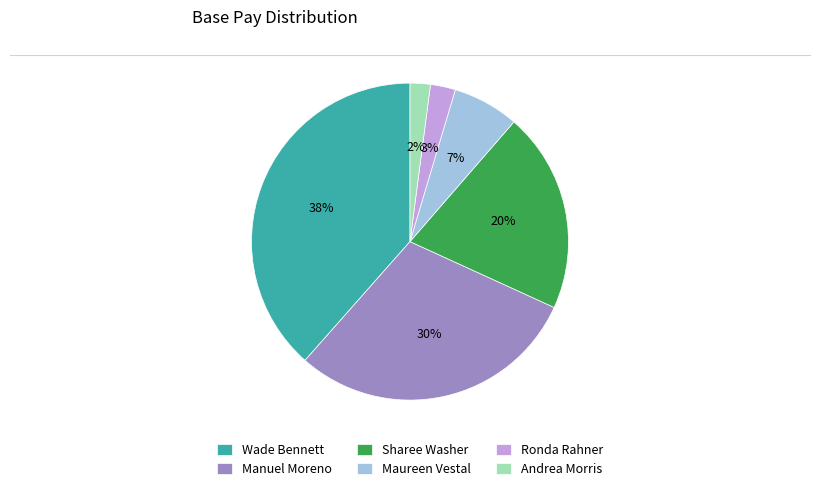

Which has a higher value, Sharee Washer or Maureen Vestal?

Sharee Washer